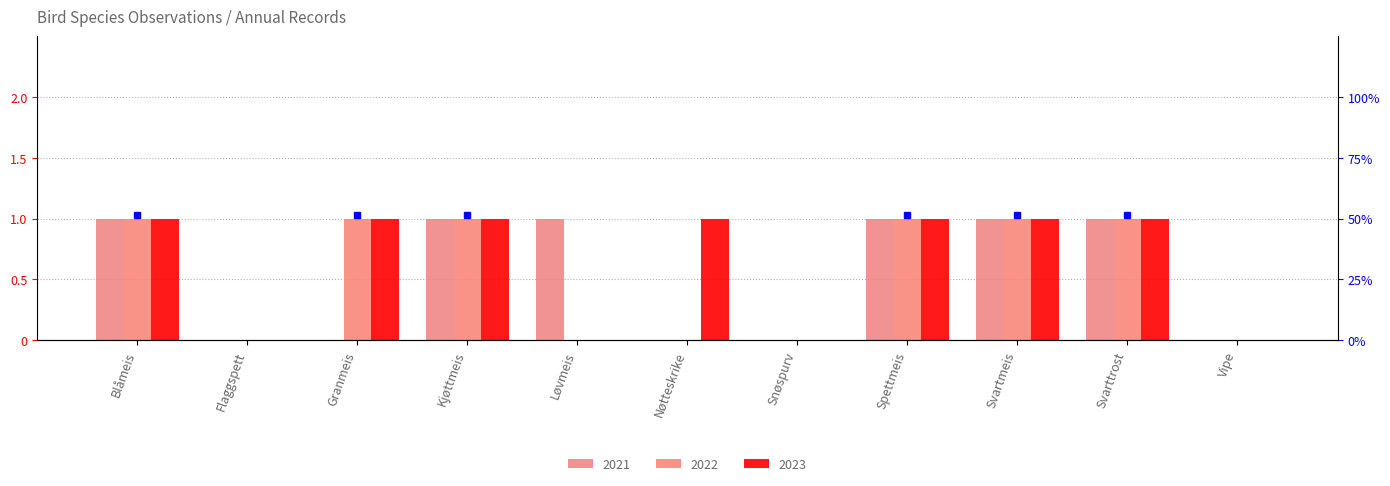

How many groups of bars are there?

11